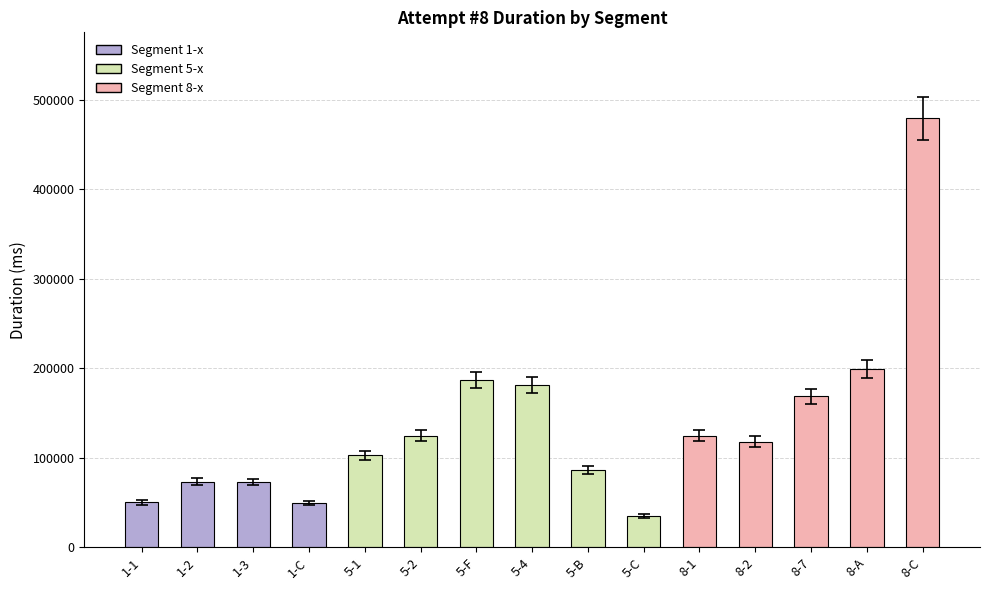

What is the sum of all values?

2053371